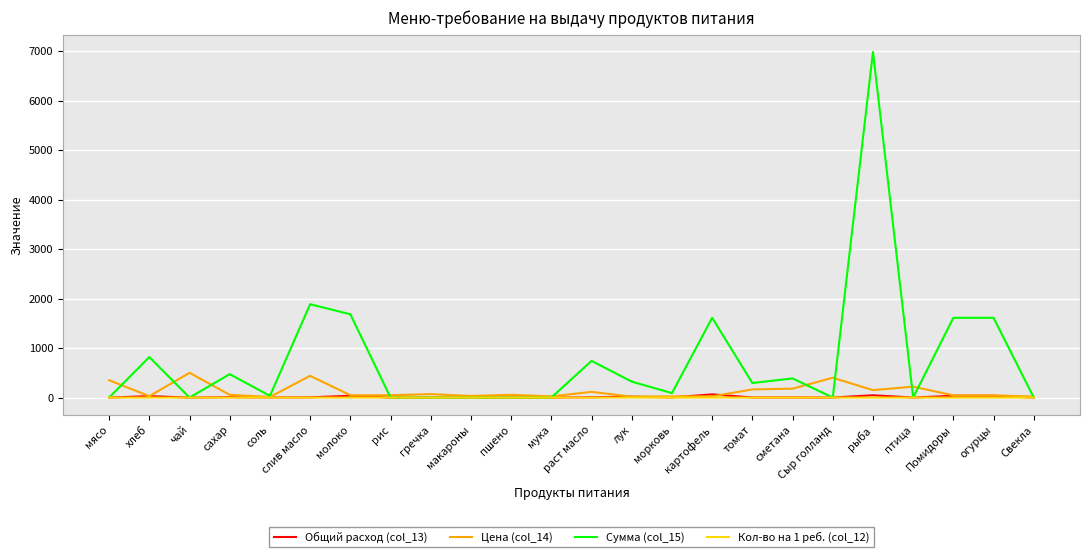

Which series has the largest range (max minus min)?

Сумма (col_15)